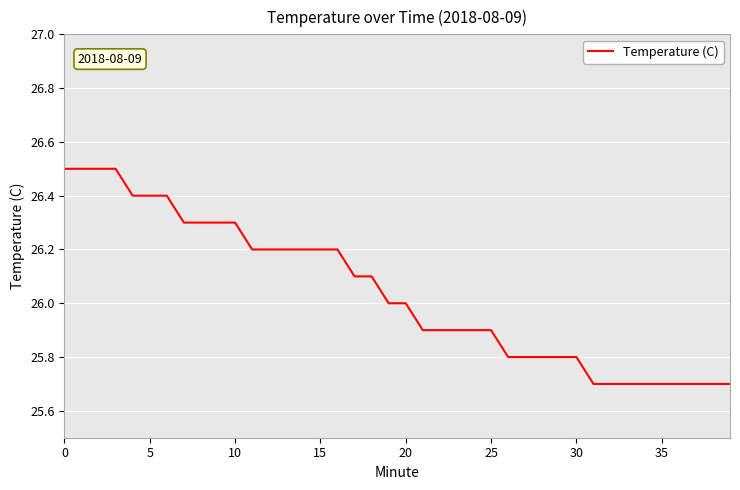

What is the greatest value displayed?

26.5